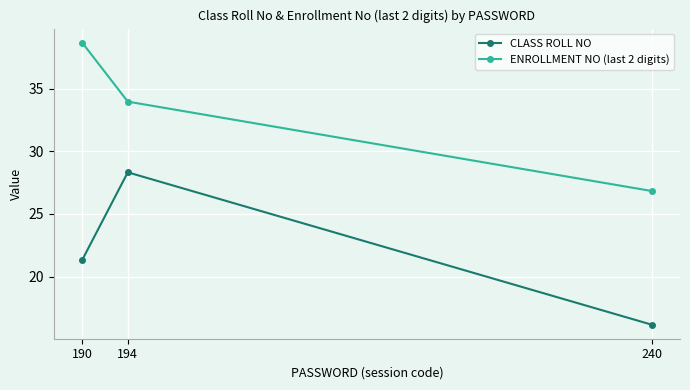

Does the chart display data point markers on the line(s)?

Yes